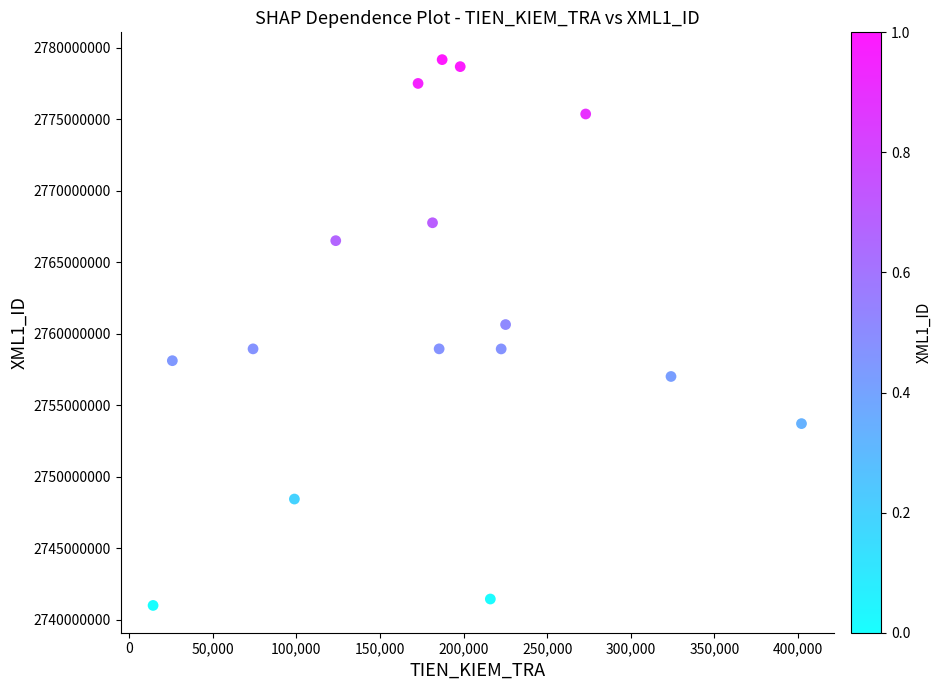

What is the range of Y values (max minus min)?

38164725